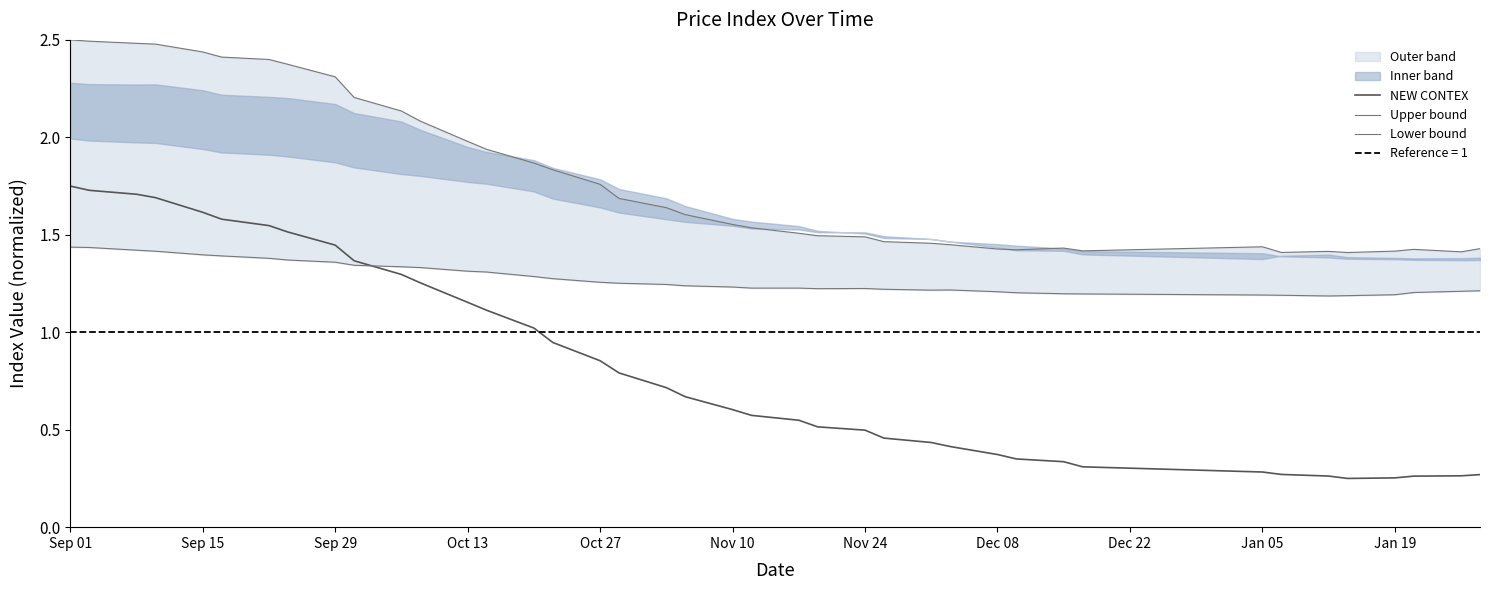

Is the value of NEW CONTEX at 30 greater than the value of Lower bound at Sep 29?

No